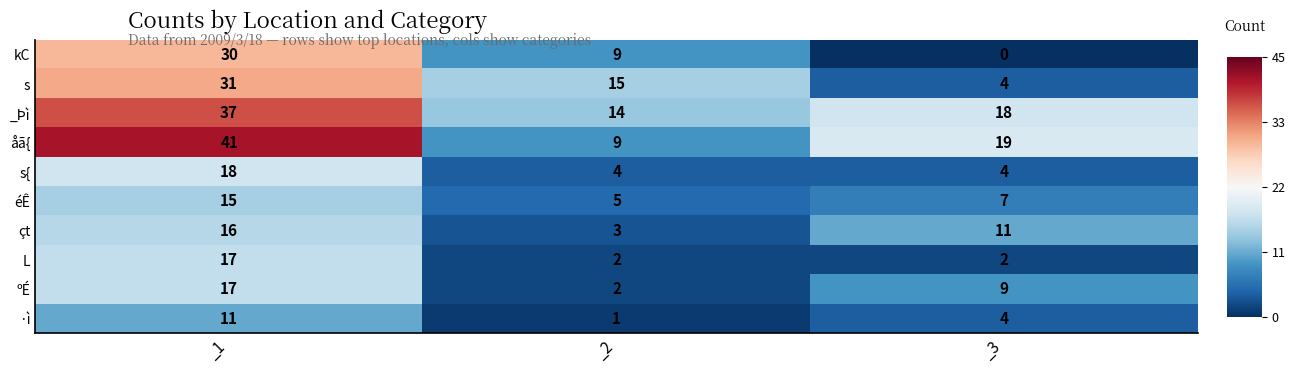

What is the maximum value shown in the chart?

41